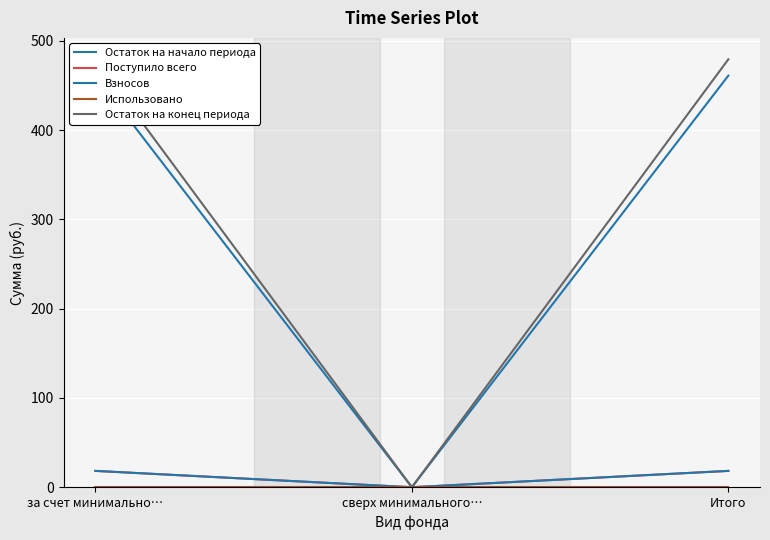

Between сверх минимального… and Итого, which series saw the biggest shift?

Остаток на конец периода